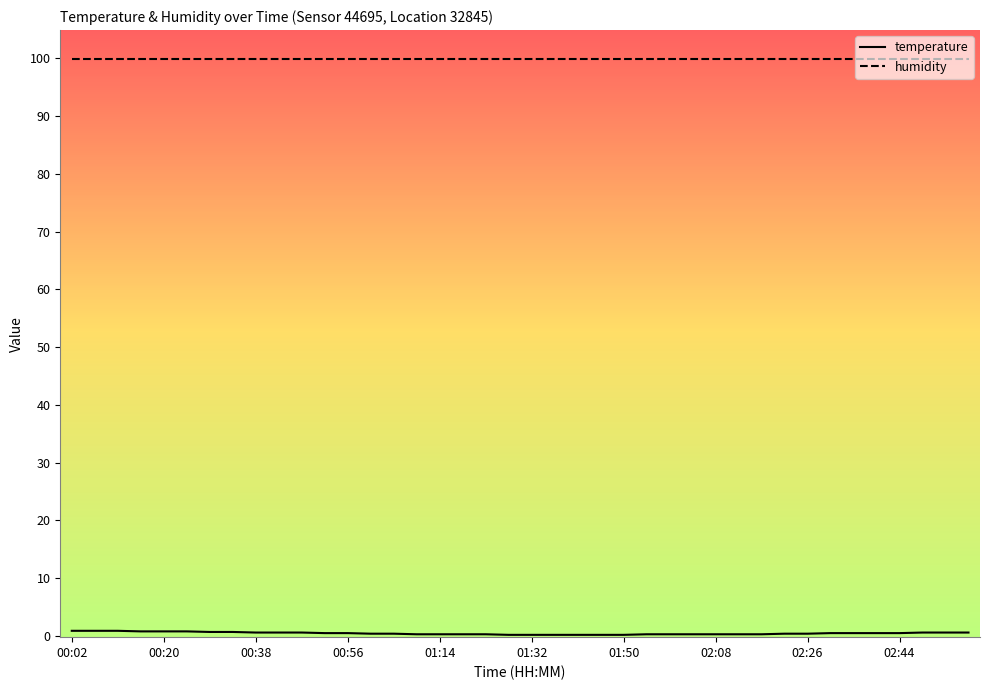

True or false: humidity and temperature cross at least once.

False